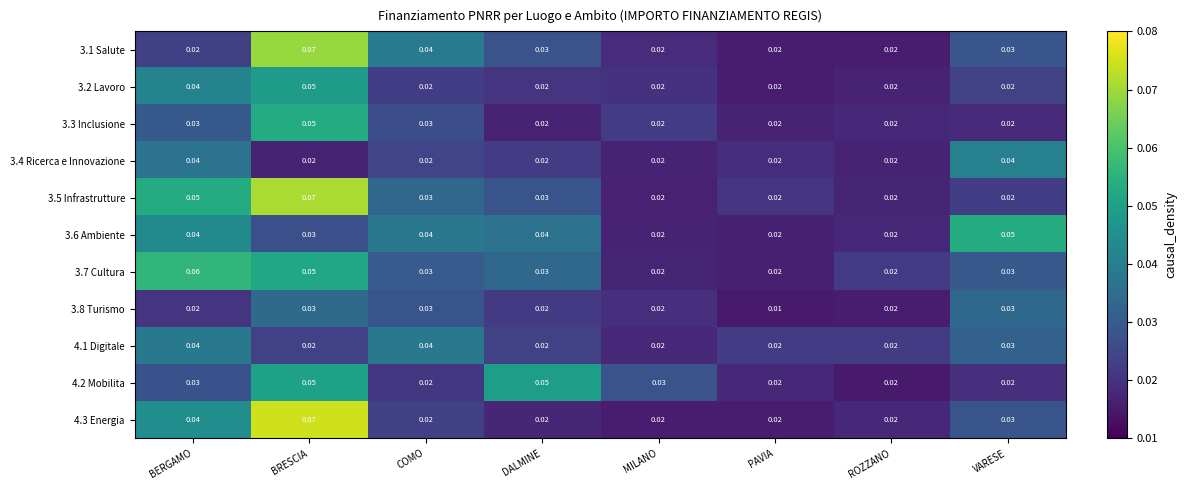

At which category is the sum across all series the highest?

BRESCIA